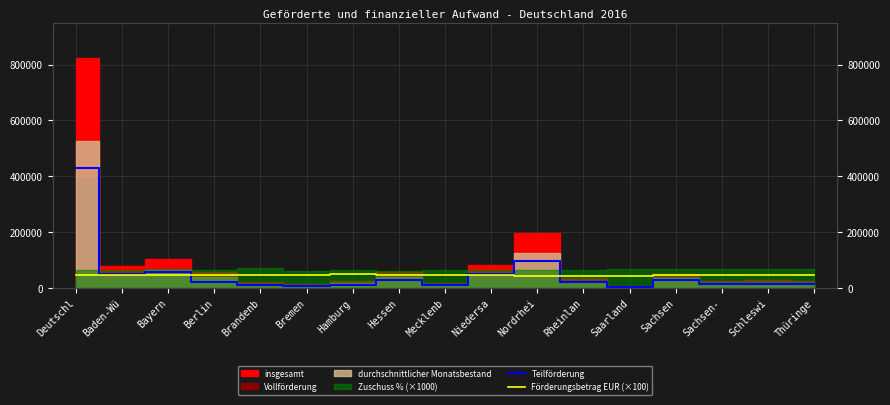

What is the value of the Förderungsbetrag EUR (×100) point at the 16th from the left?

44314.5